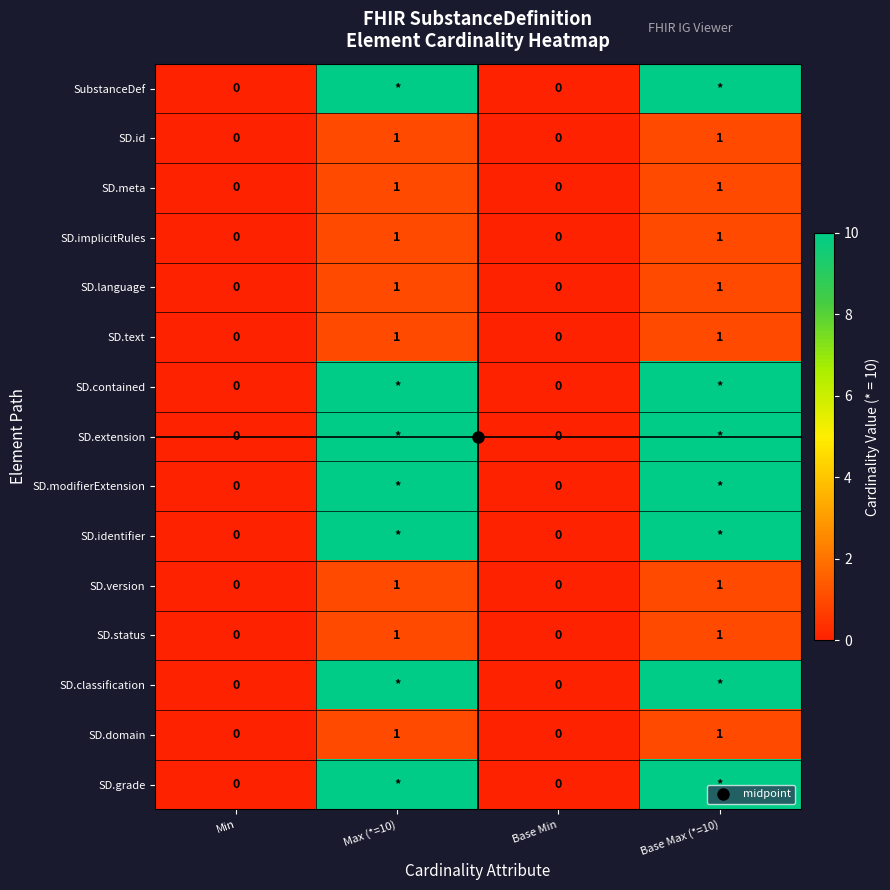

List the series in order of their peak value, lowest first.

SD.id, SD.meta, SD.implicitRules, SD.language, SD.text, SD.version, SD.status, SD.domain, SubstanceDef, SD.contained, SD.extension, SD.modifierExtension, SD.identifier, SD.classification, SD.grade